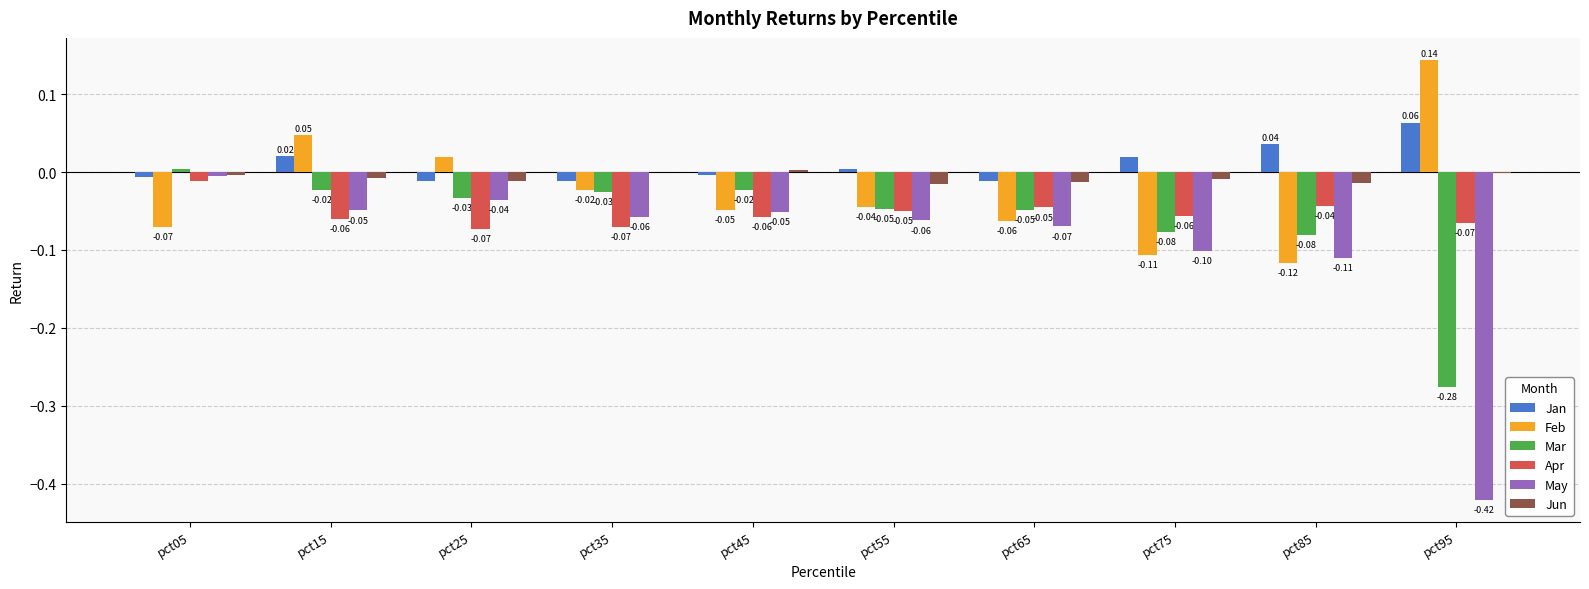

Which series has the widest spread of values?

May